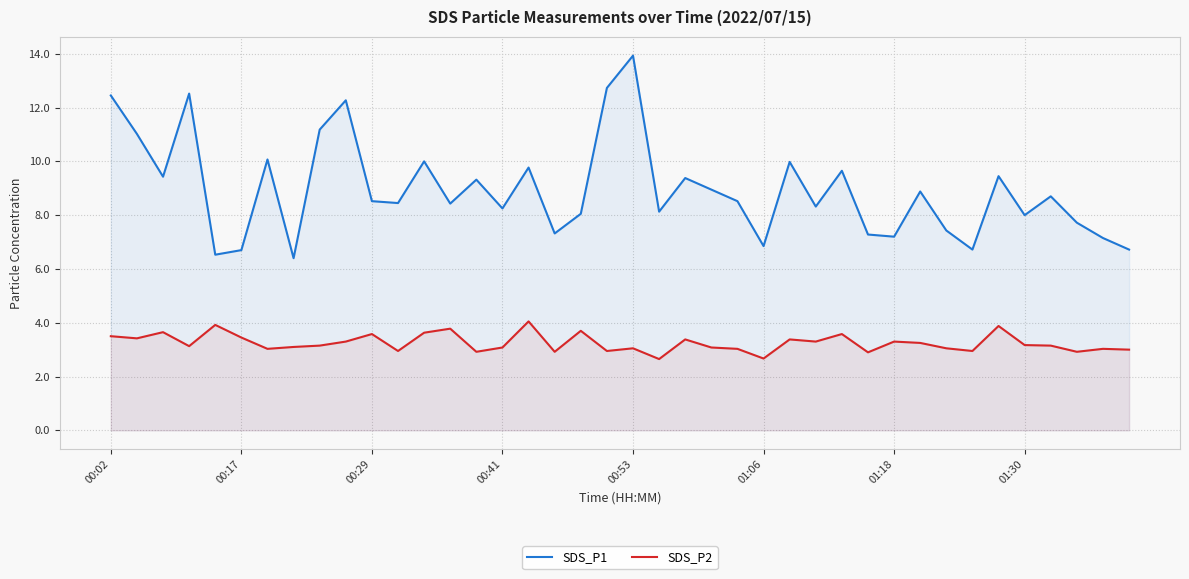

At which category is the sum across all series the highest?

00:53